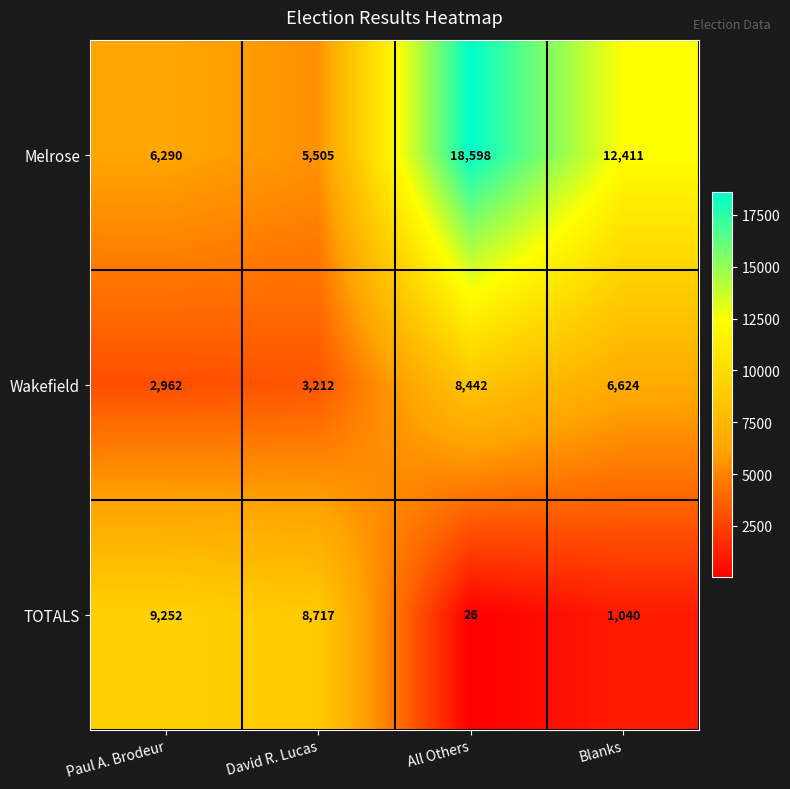

Between Paul A. Brodeur and All Others, which series saw the biggest shift?

Melrose